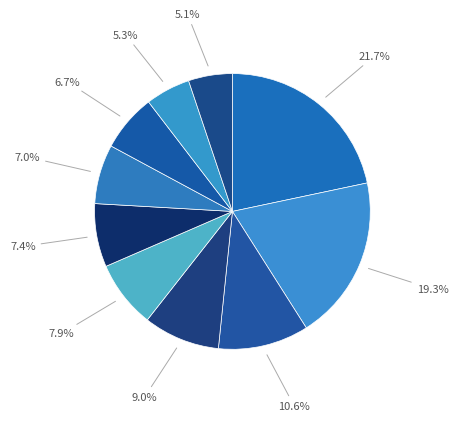

Rank the categories by value from highest to lowest.

פועלים, לאומי, נייס, דיסקונט א, פריגו, אלביט, פרוטרום, מיילן, טאואר, אורמת